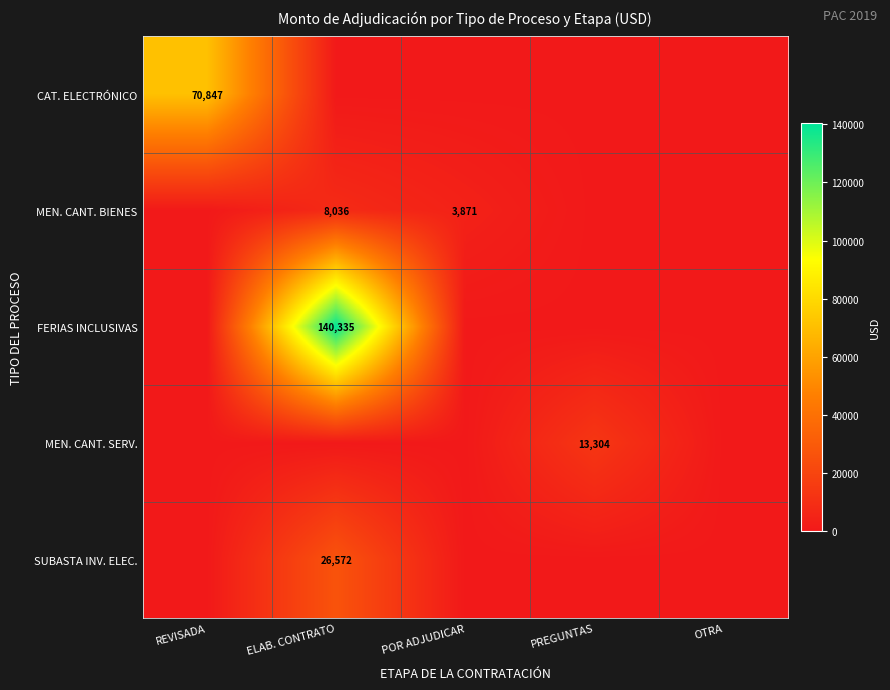

The CAT. ELECTRÓNICO series shows 32543 at REVISADA. True or false?

False